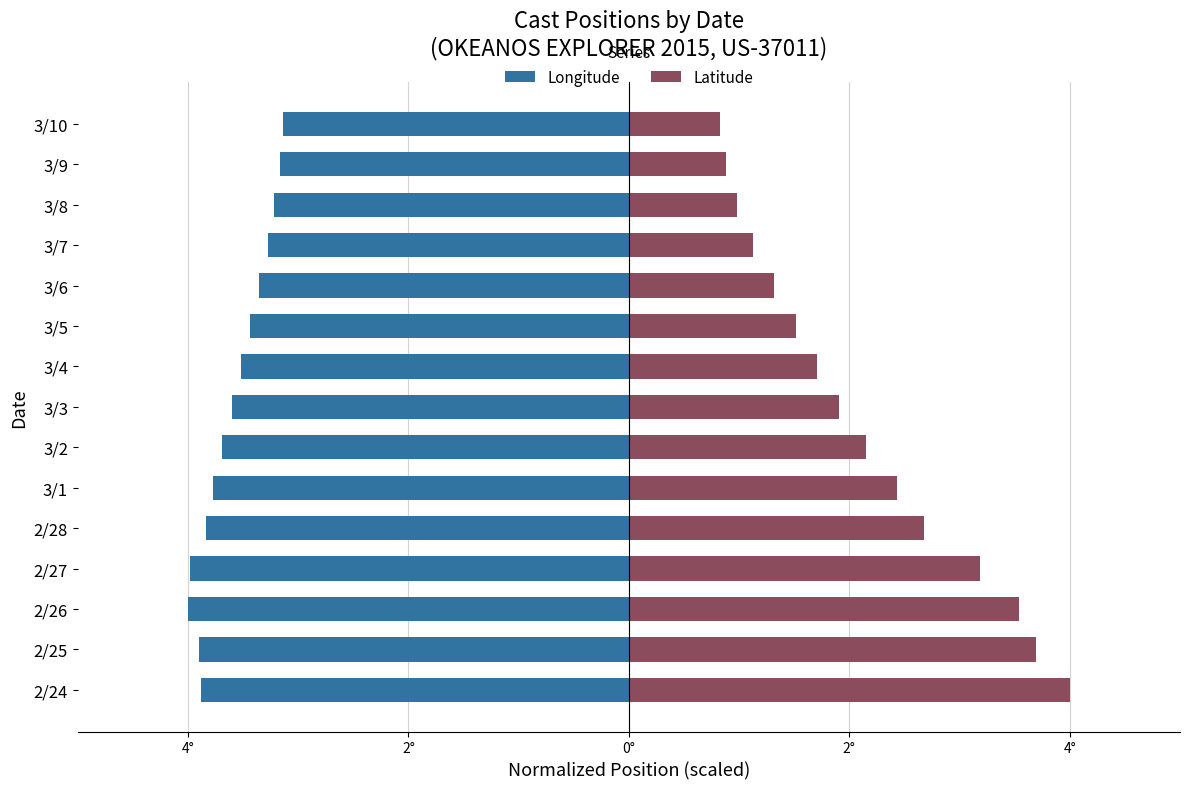

What is the difference between the second highest and minimum values in the Latitude series?

2.9